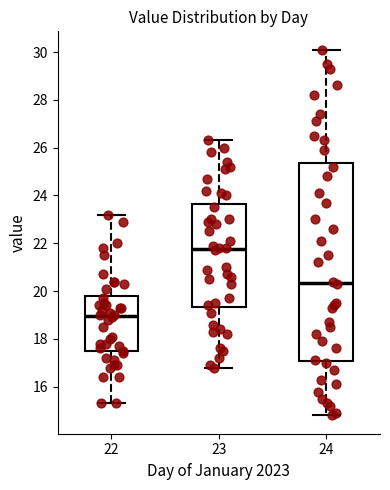

Which box has the highest median line?

23